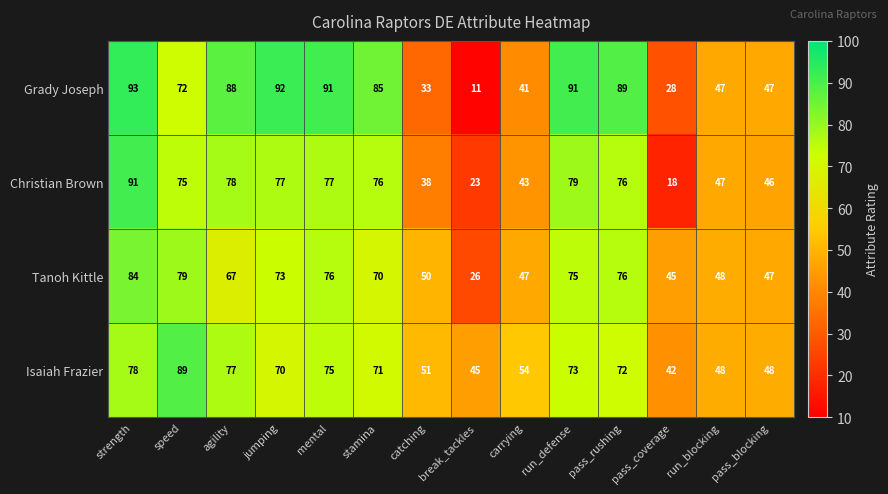

What is the smallest value displayed?

11